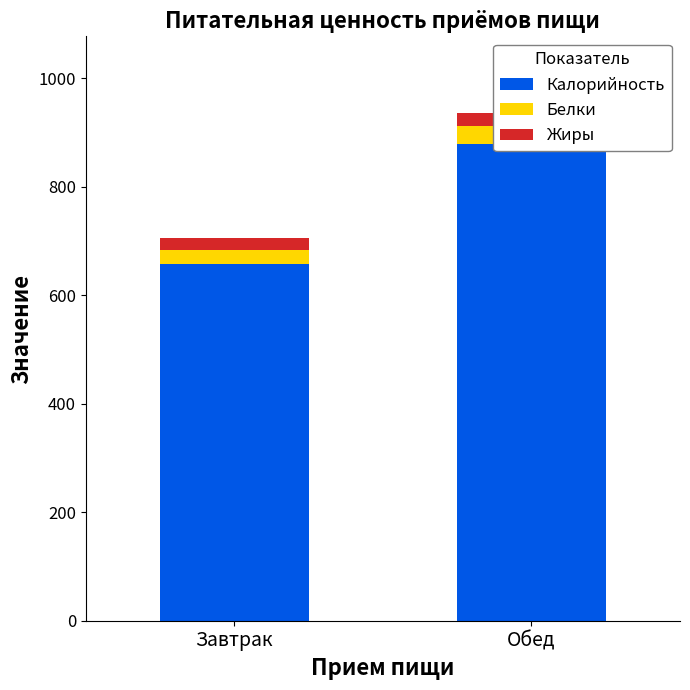

Between Завтрак and Обед, which series saw the biggest shift?

Калорийность